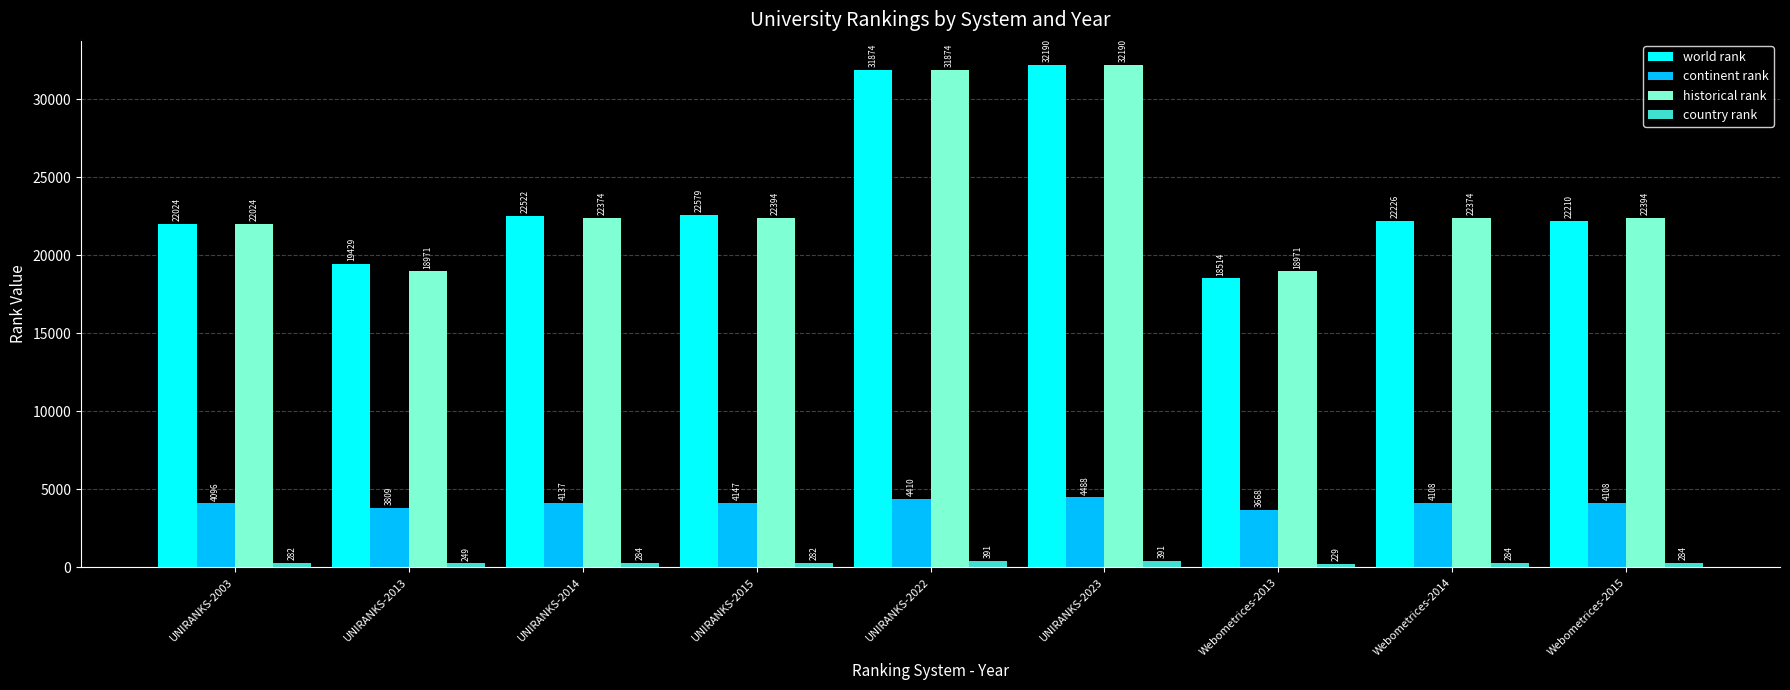

Are the bars horizontal?

No